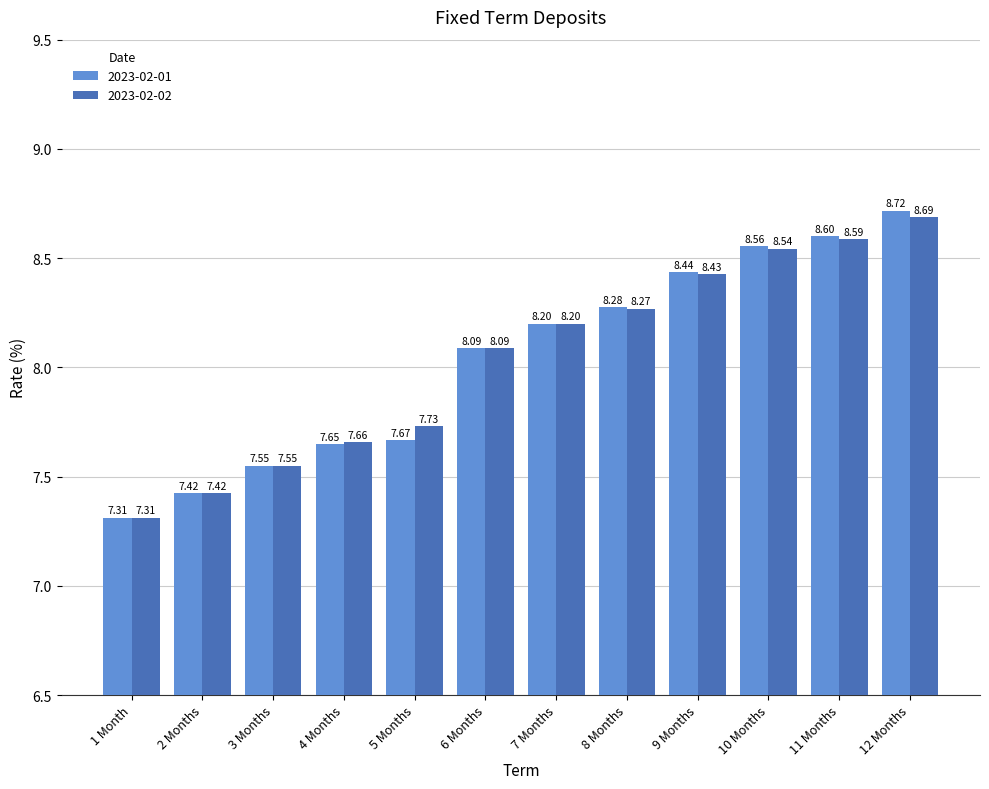

The value of 2023-02-02 at 3 Months is 1.9. True or false?

False